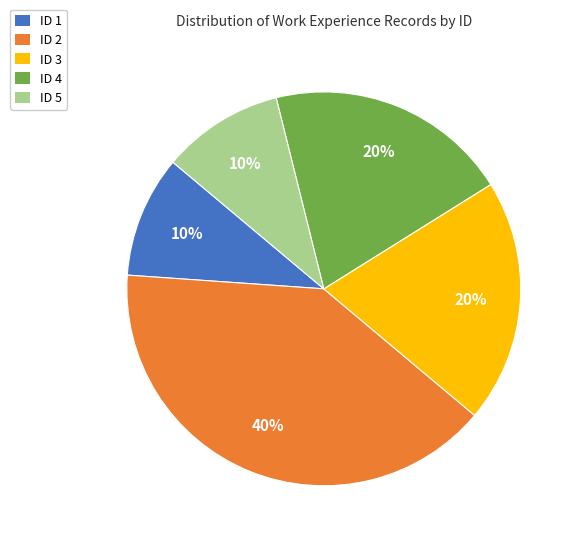

Is there a majority slice in this chart?

No